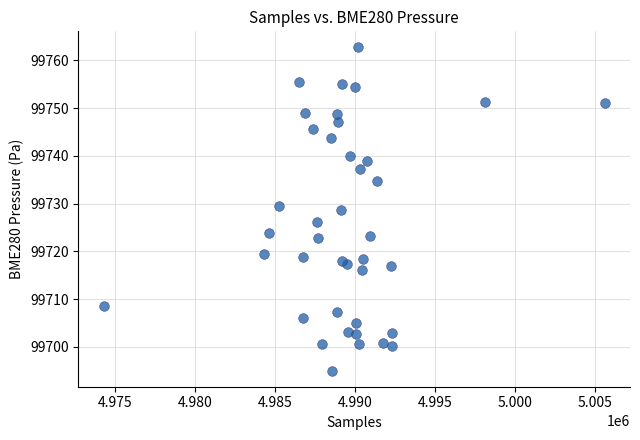

What is the range of X values (max minus min)?

31299.0